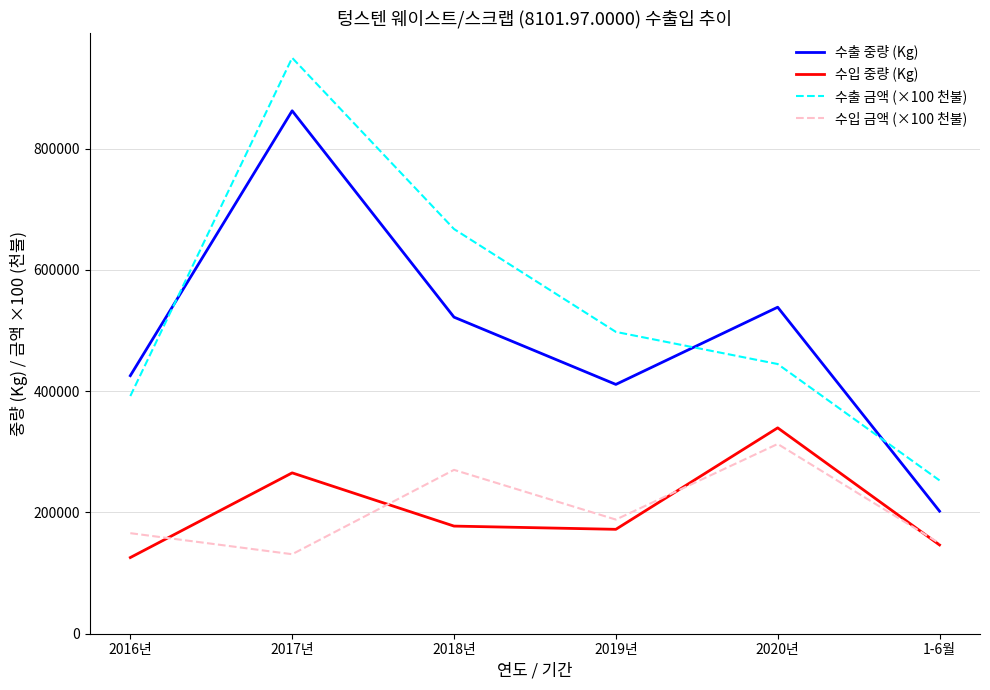

List the labels in order of 수출 중량 (Kg) value, smallest first.

1-6월, 2019년, 2016년, 2018년, 2020년, 2017년